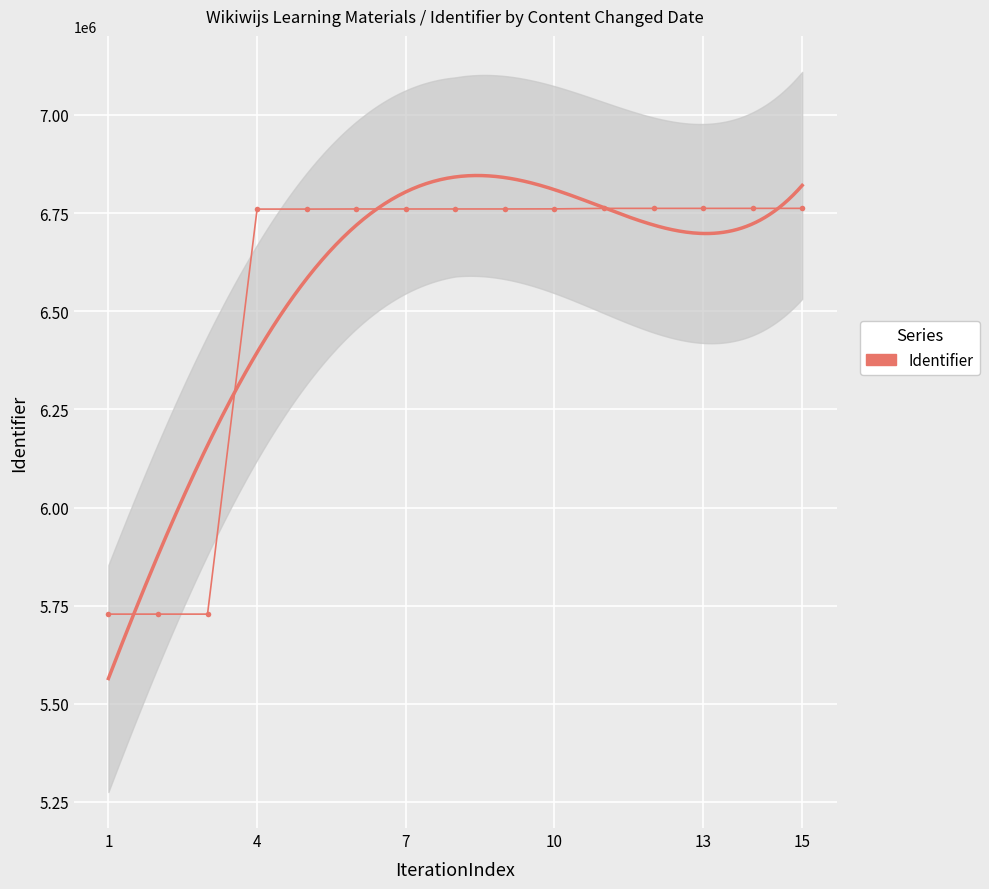

Which has a higher value, 4 or 7?

7